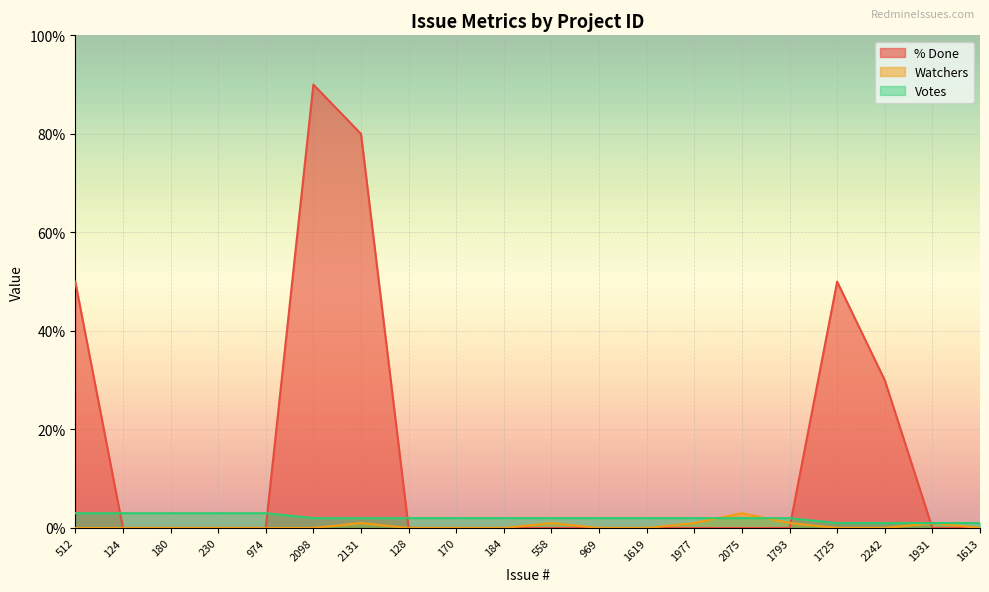

The value of Watchers at 1931 is 1. True or false?

True